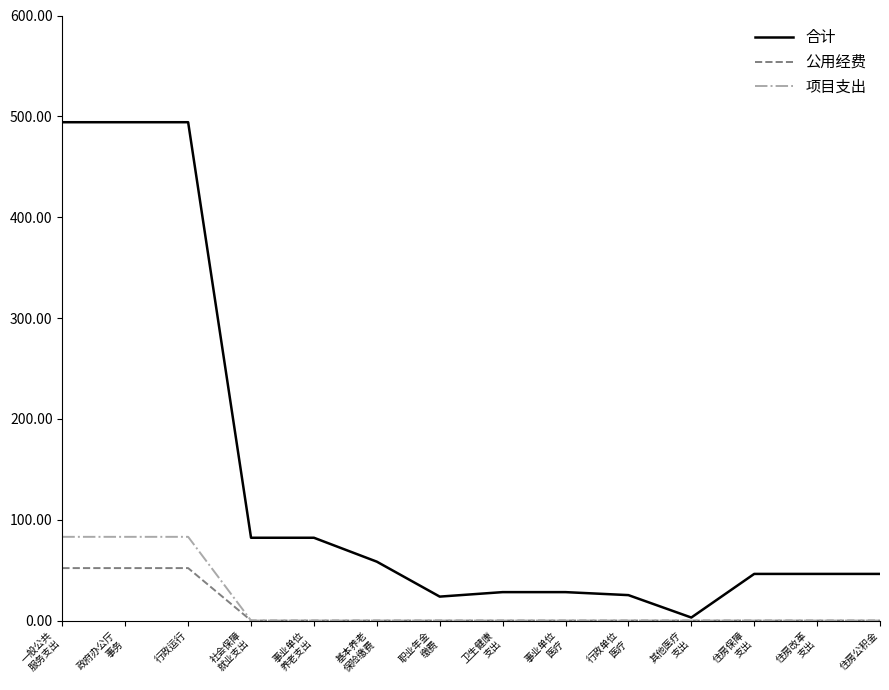

What is the sum of all 项目支出 values?

249.0